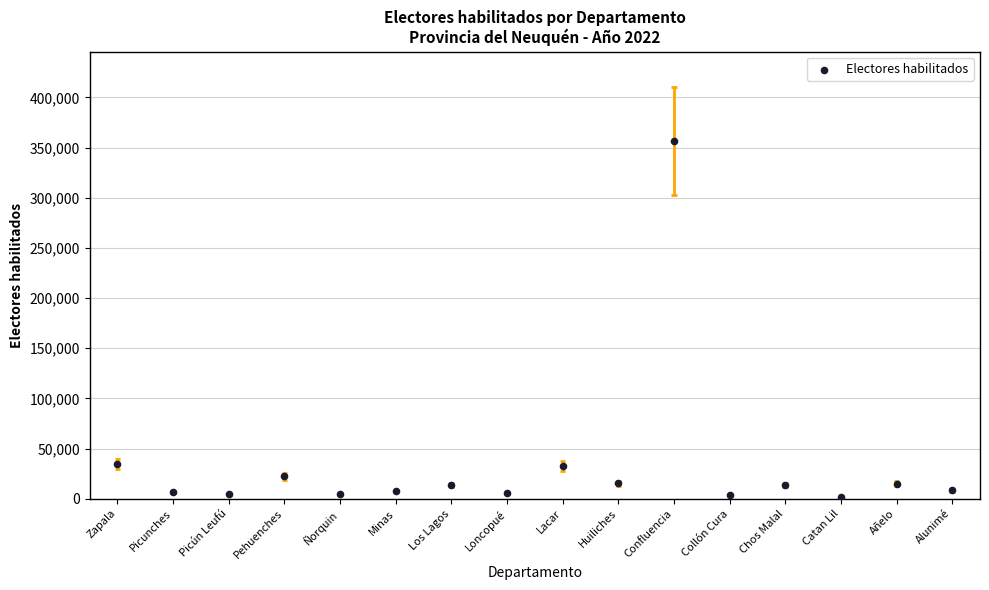

What is the ratio of the value at Minas to the value at Chos Malal?

0.5